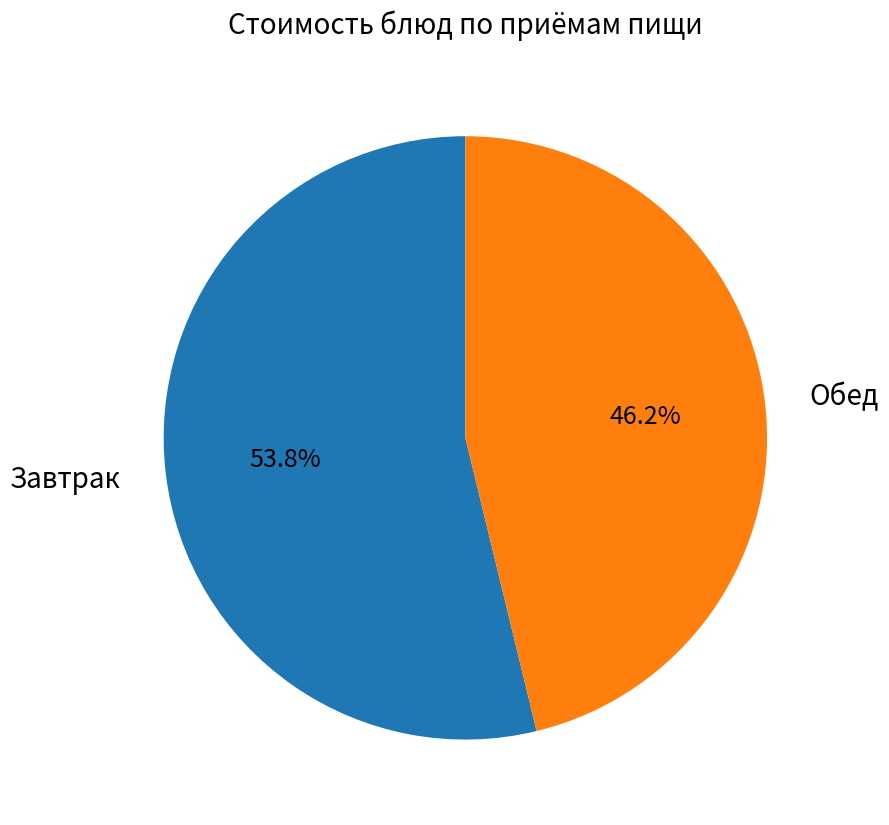

Rank the categories by value from highest to lowest.

Завтрак, Обед